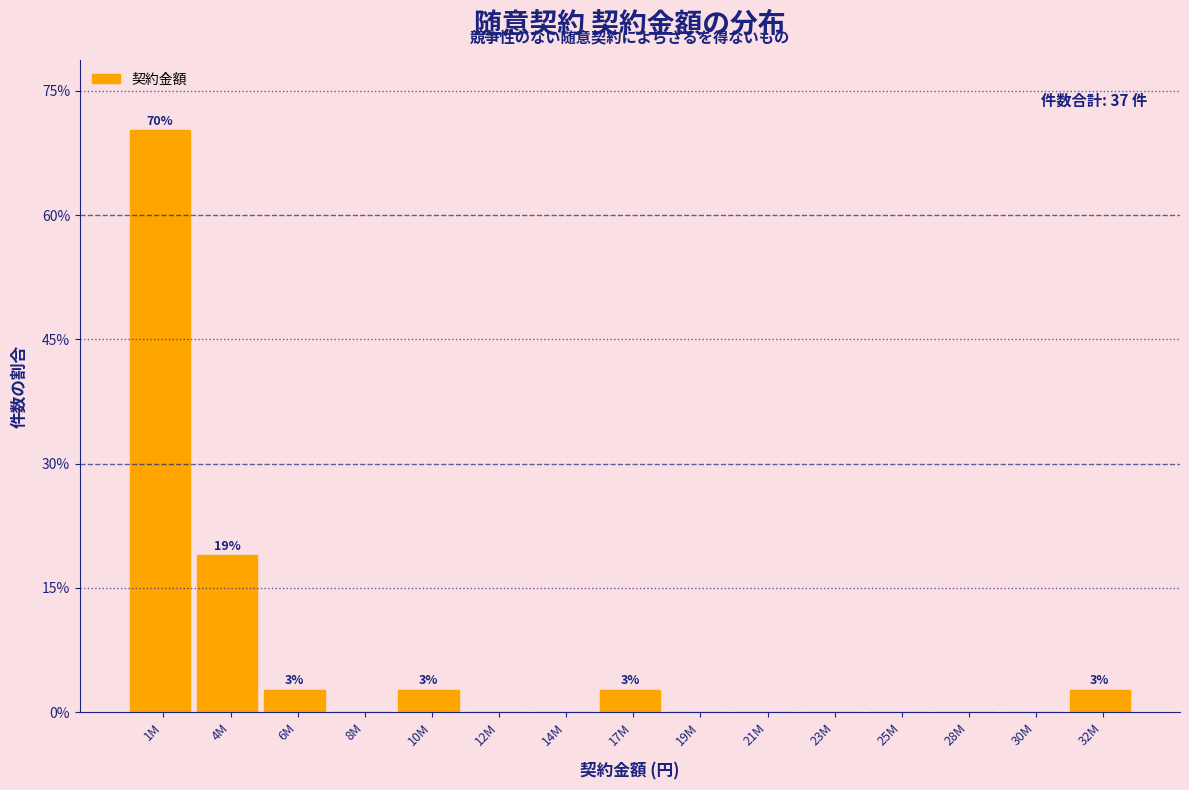

Reading left to right, what are all the values shown in this chart?

1M=70.3	4M=18.9	6M=2.7	8M=0.0	10M=2.7	12M=0.0	14M=0.0	17M=2.7	19M=0.0	21M=0.0	23M=0.0	25M=0.0	28M=0.0	30M=0.0	32M=2.7